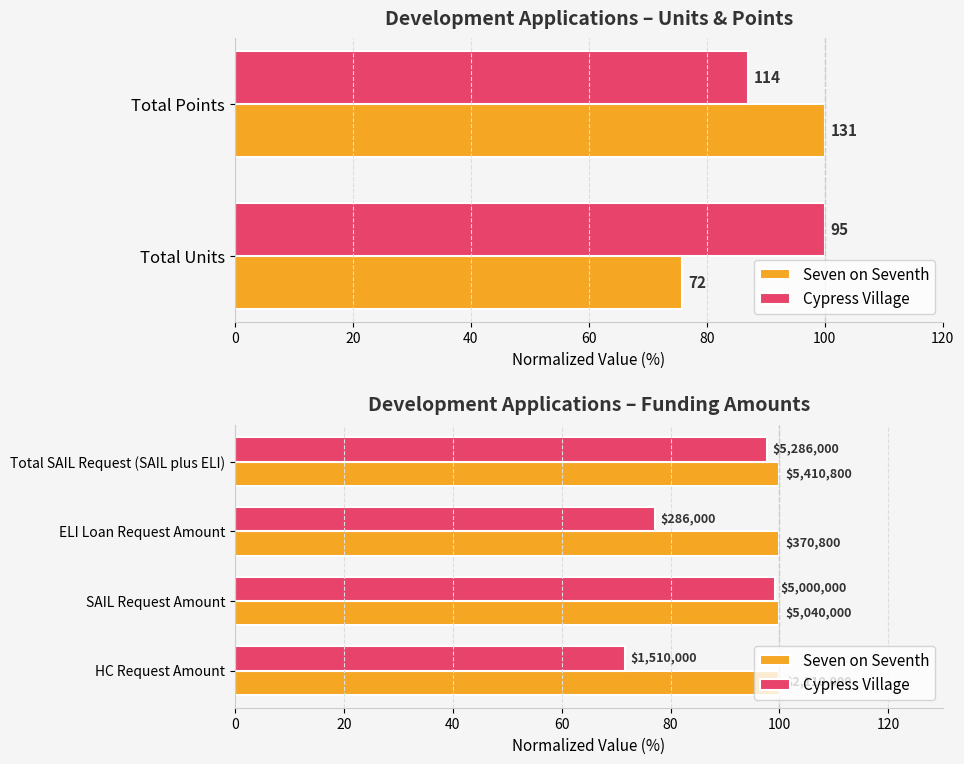

What is the total value across all series at 0?

71.9